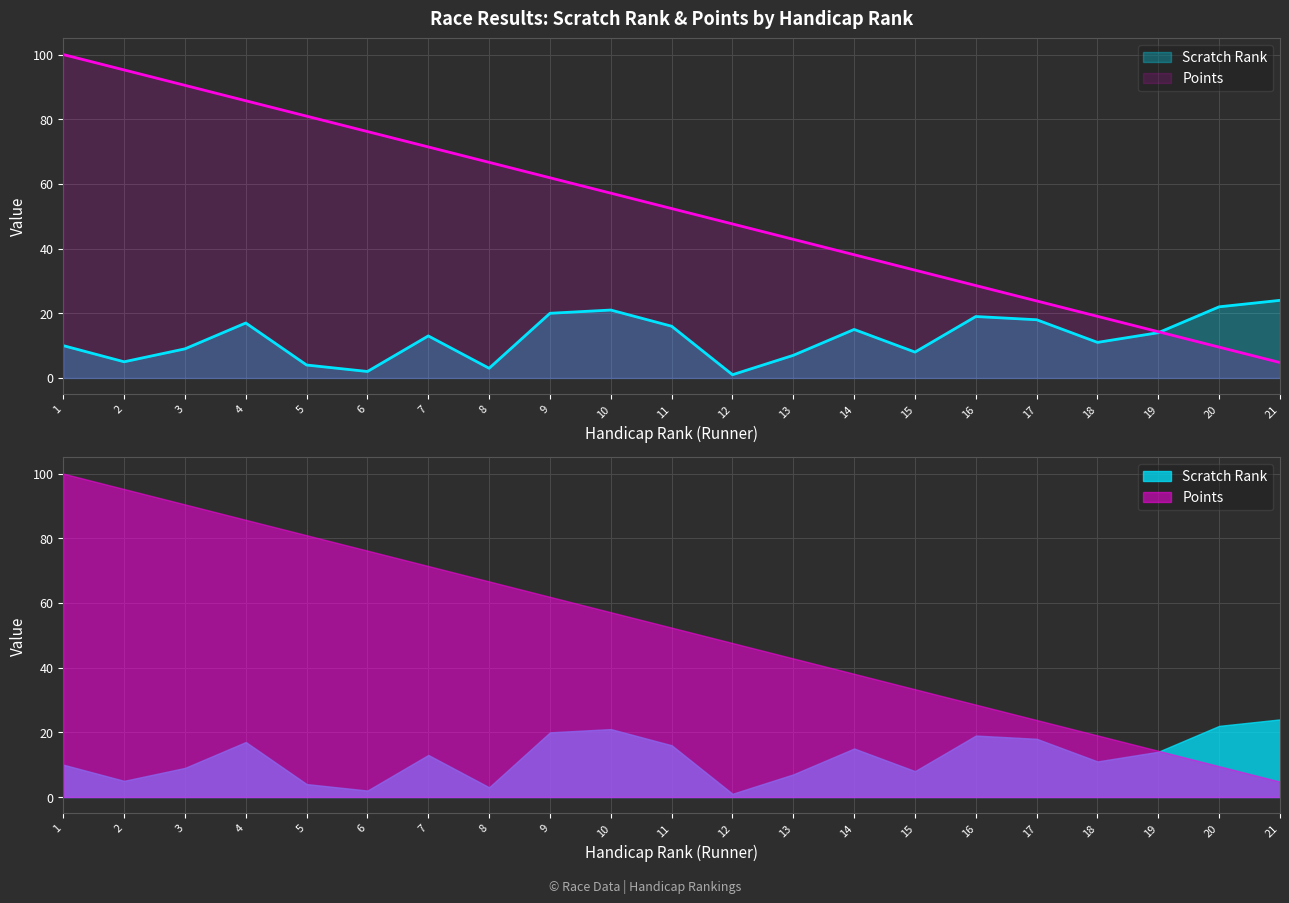

What is the difference between the maximum and minimum values in the Points series?

95.2